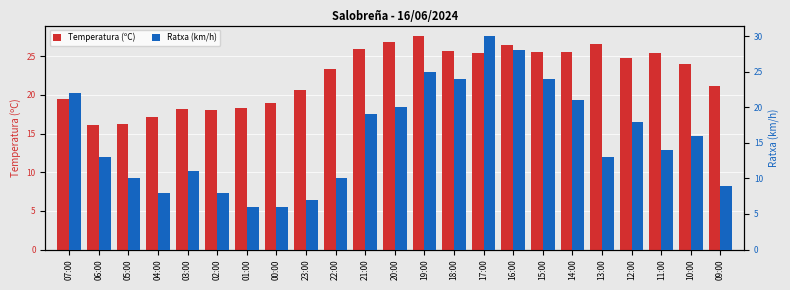

Are the bars grouped side by side (vs. stacked)?

Yes